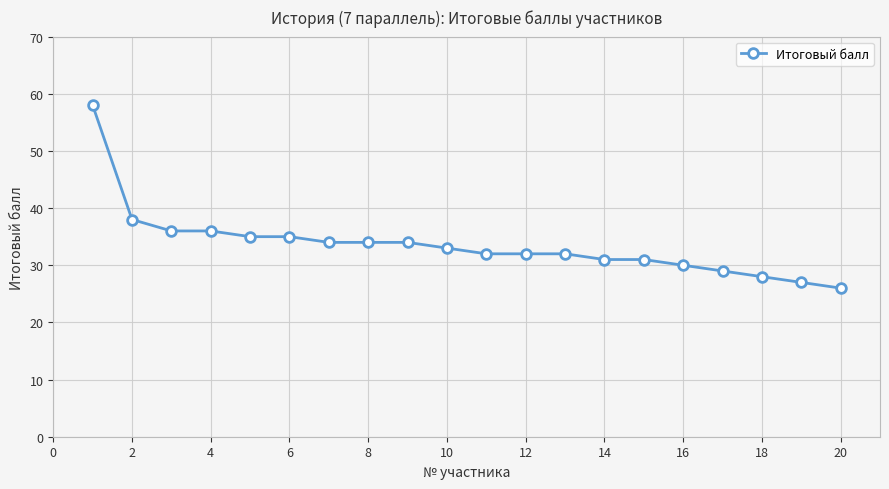

What is the maximum value shown in the chart?

58